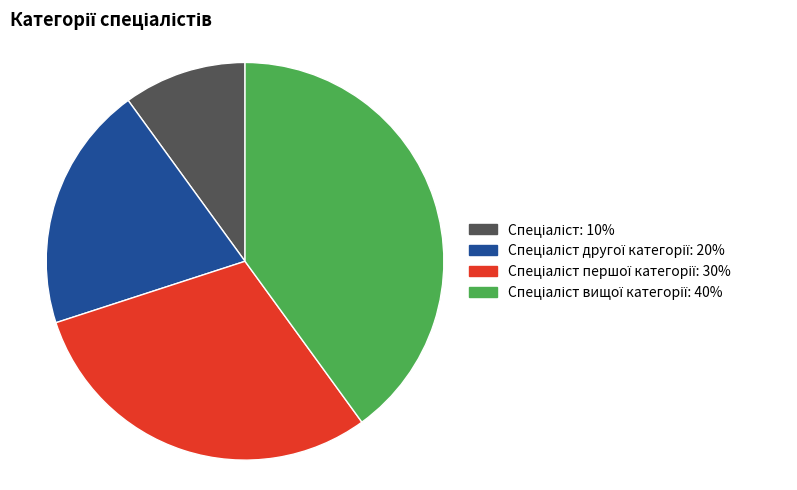

Does any single category account for the majority?

No